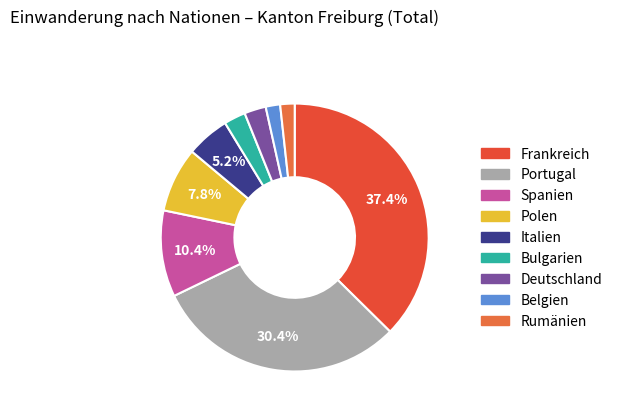

Do Portugal and Spanien together represent more than half of the pie?

No